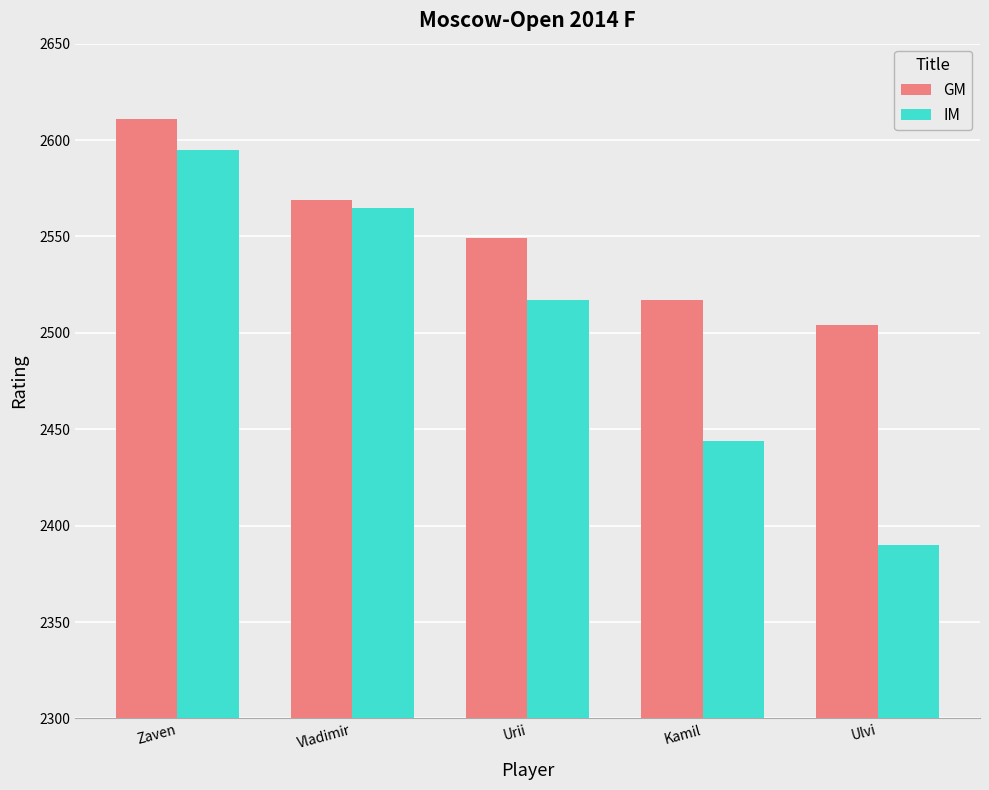

Count the number of categories in the chart.

5